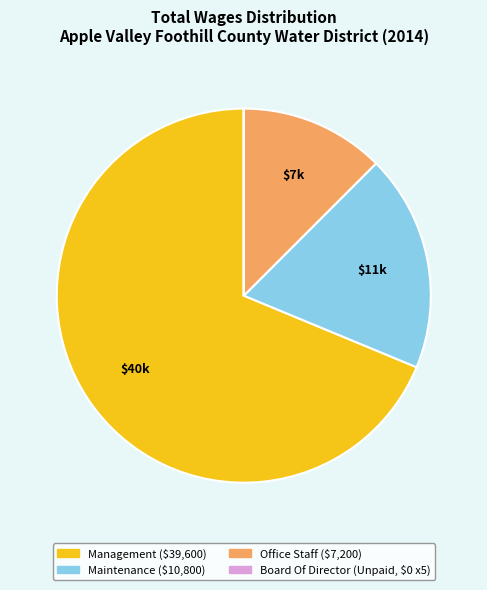

Does any single category account for the majority?

Yes